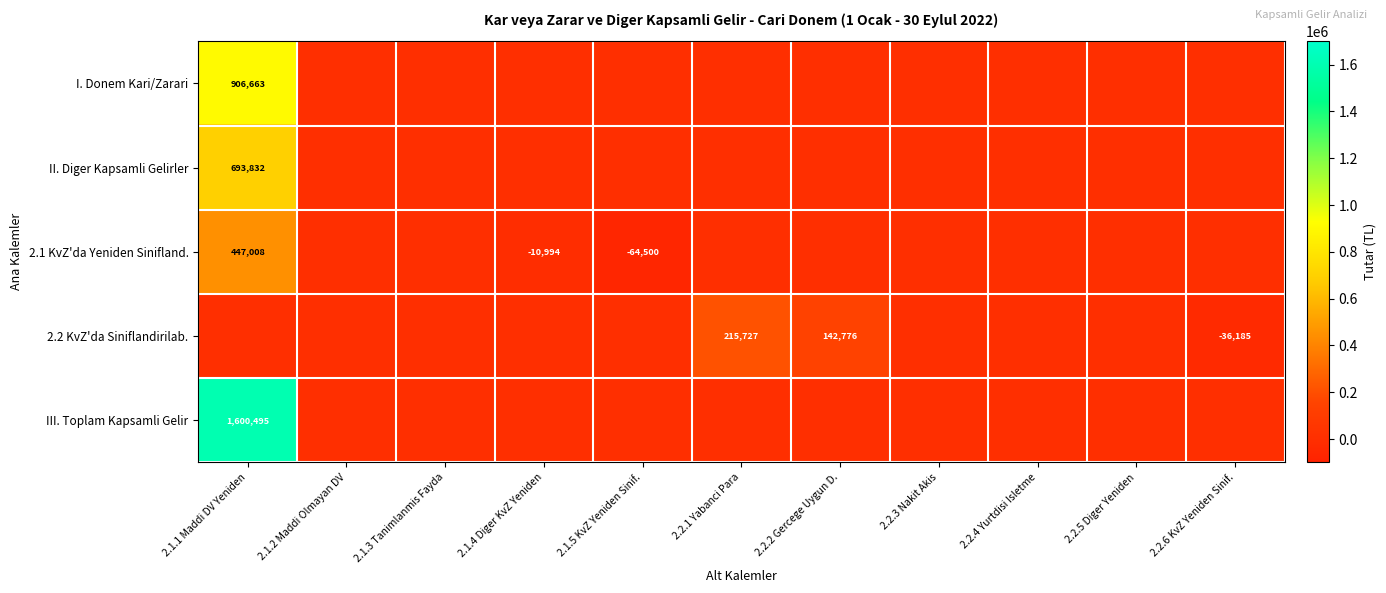

Count the number of categories in the chart.

11